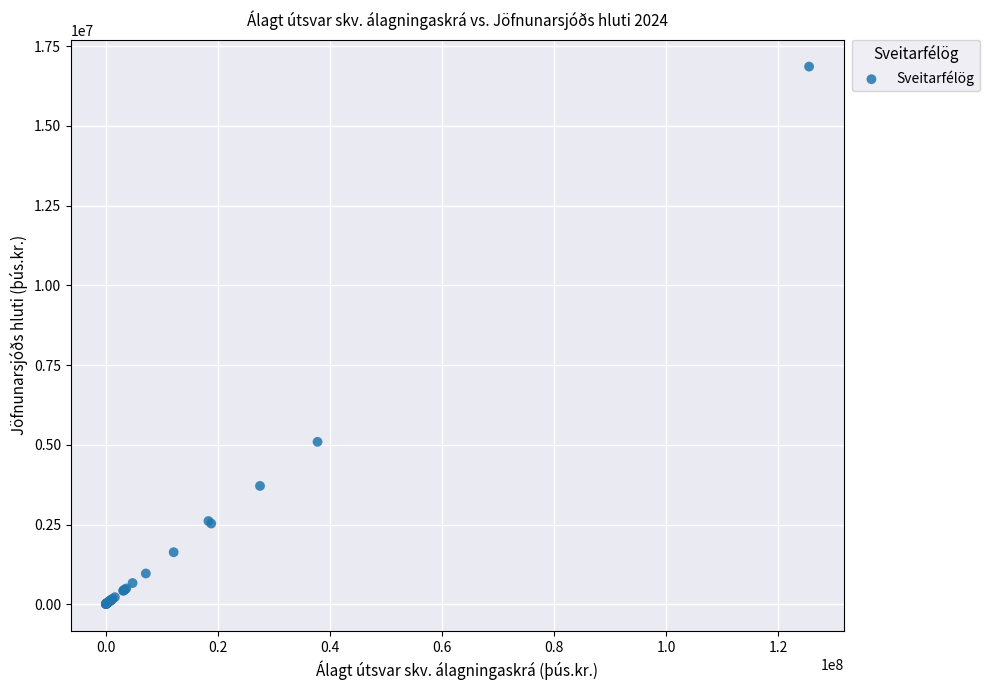

What Y value in the scatter plot is closest to 8433343?

5093079.0